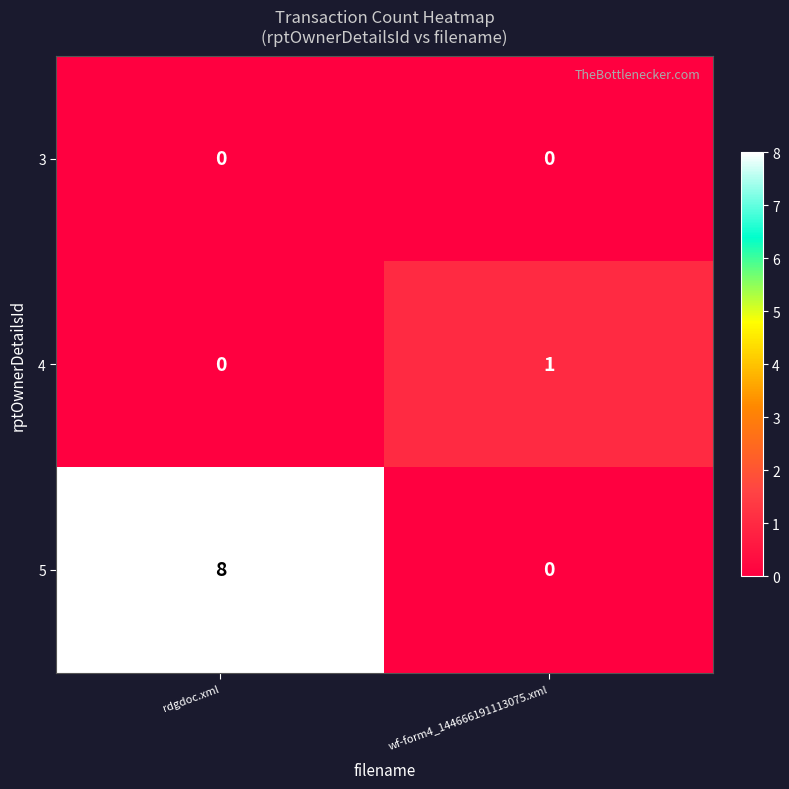

List the series in order of their peak value, lowest first.

3, 4, 5